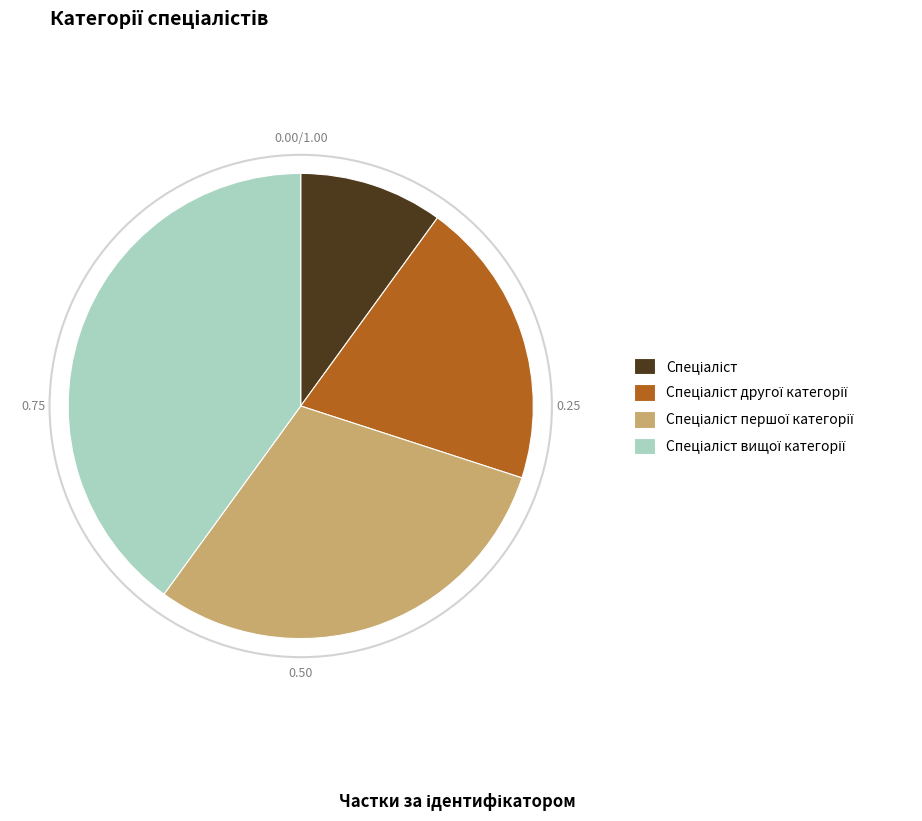

Which category has the biggest portion of the pie?

Спеціаліст вищої категорії